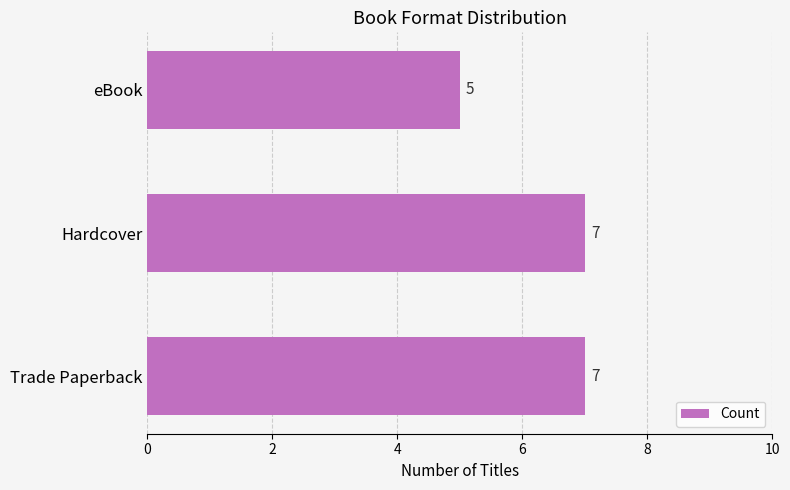

Reading bottom to top, what are all the values shown in this chart?

7	7	5